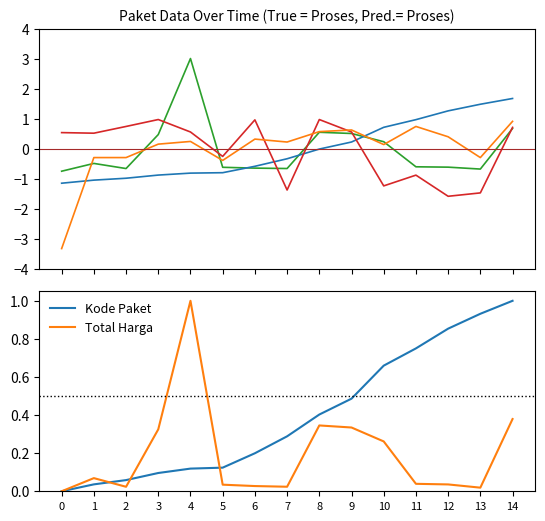

Read the Kode Produk value at 7.

-1.4